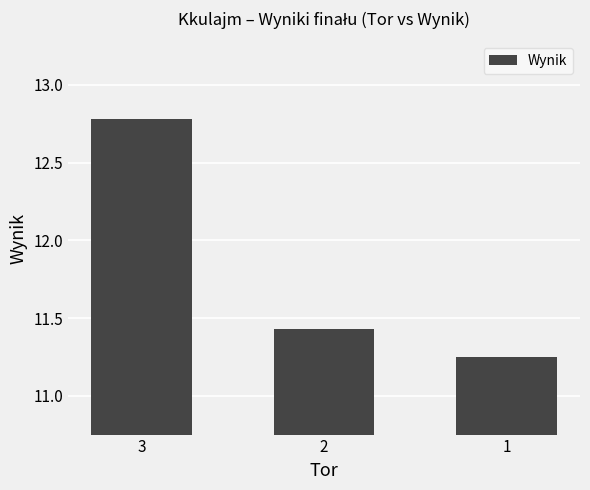

List the labels in order of value, largest first.

3, 2, 1